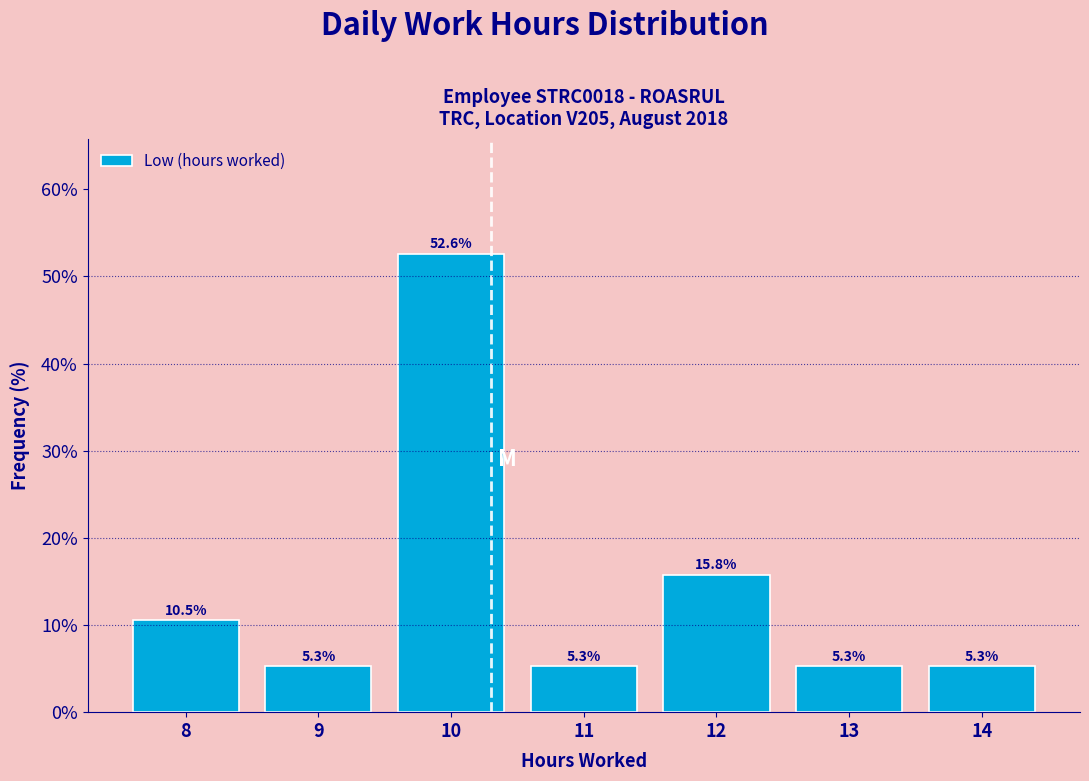

Reading left to right, transcribe all the data shown in this chart.

8=10.5	9=5.3	10=52.6	11=5.3	12=15.8	13=5.3	14=5.3